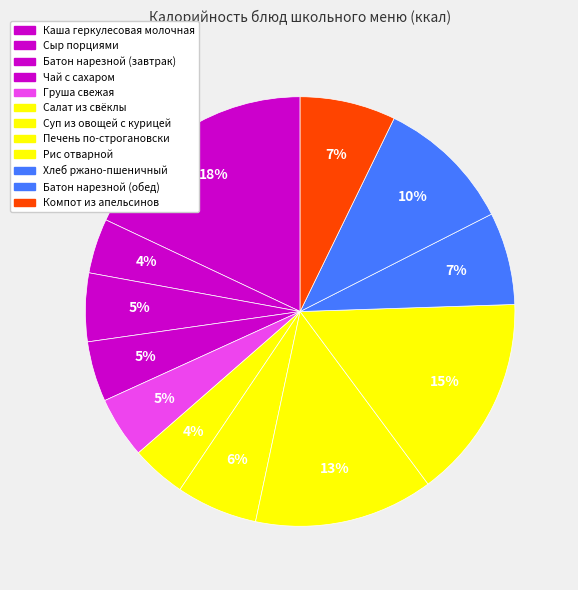

What is the change in value from Батон нарезной (завтрак) to Суп из овощей с курицей?

+12.8